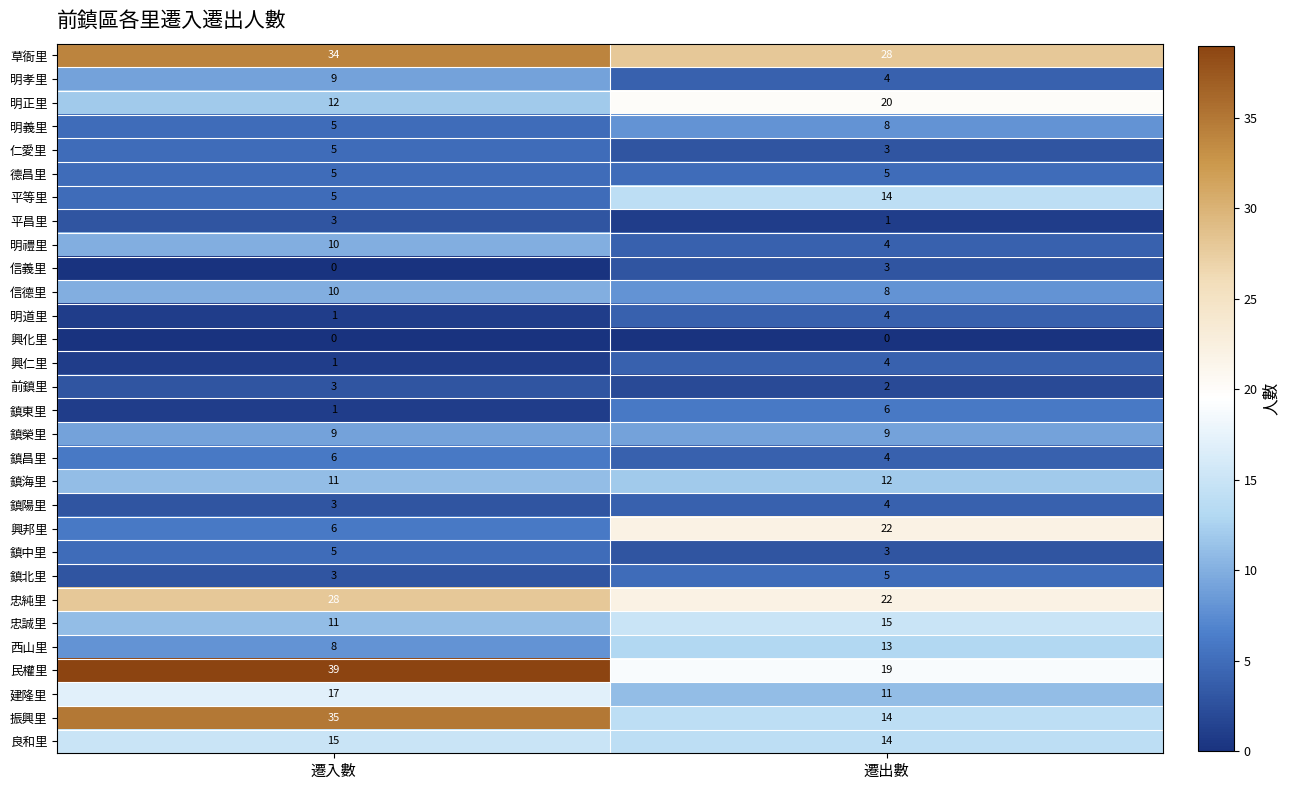

The 興仁里 series shows 1 at 遷入數. True or false?

True